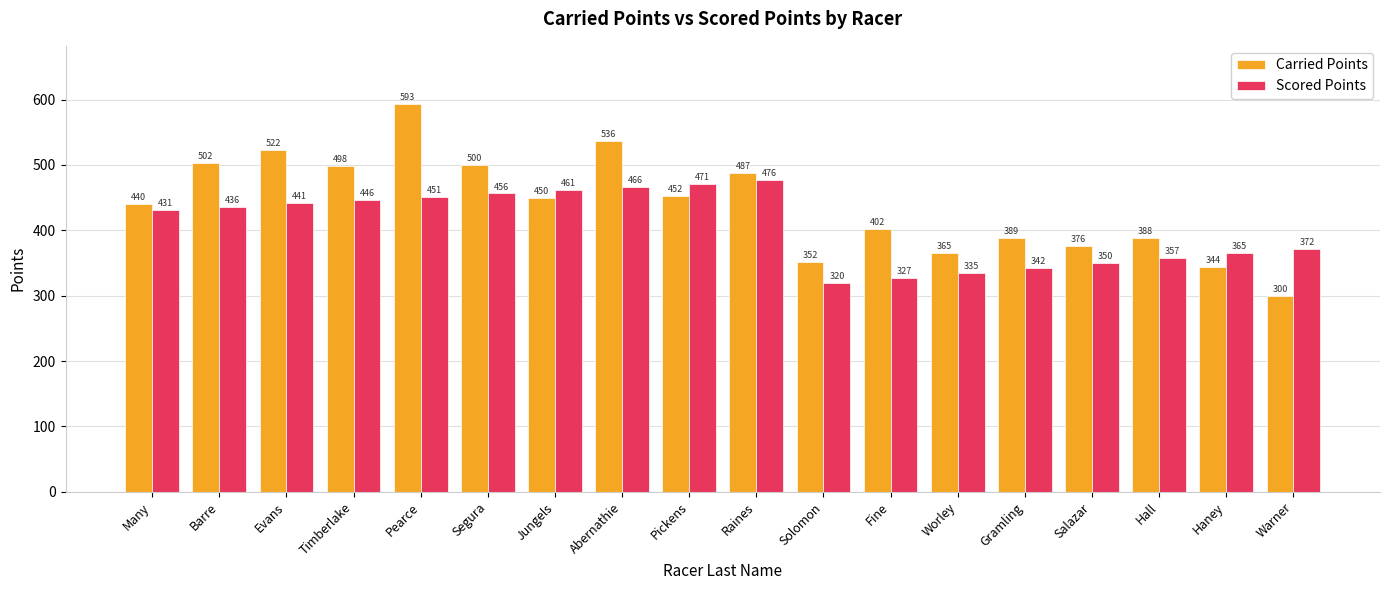

What is the sum of the Scored Points values at Timberlake and Solomon?

766.4